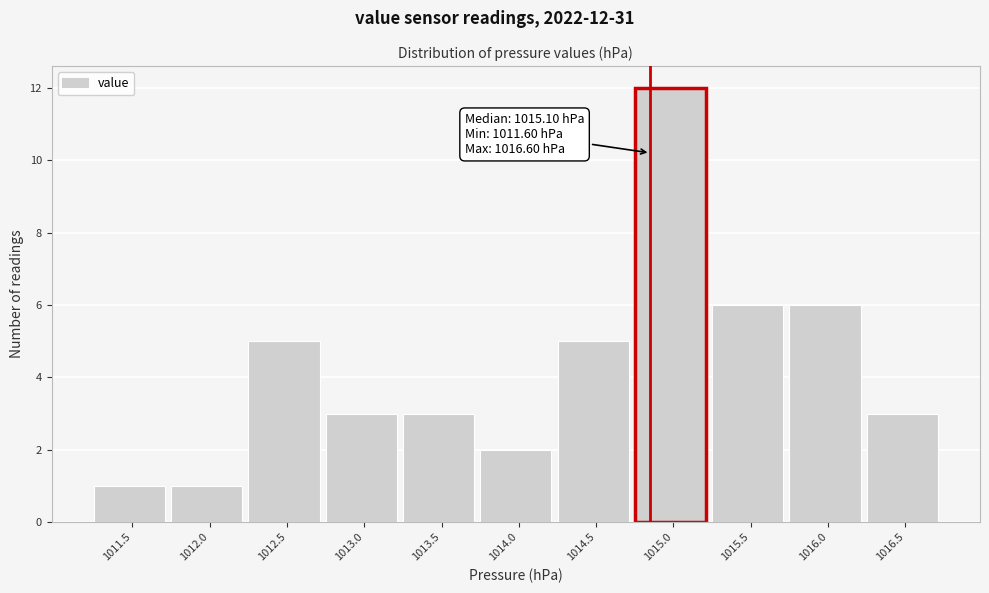

Reading right to left, extract all data points from this chart.

1016.5=3	1016.0=6	1015.5=6	1015.0=12	1014.5=5	1014.0=2	1013.5=3	1013.0=3	1012.5=5	1012.0=1	1011.5=1